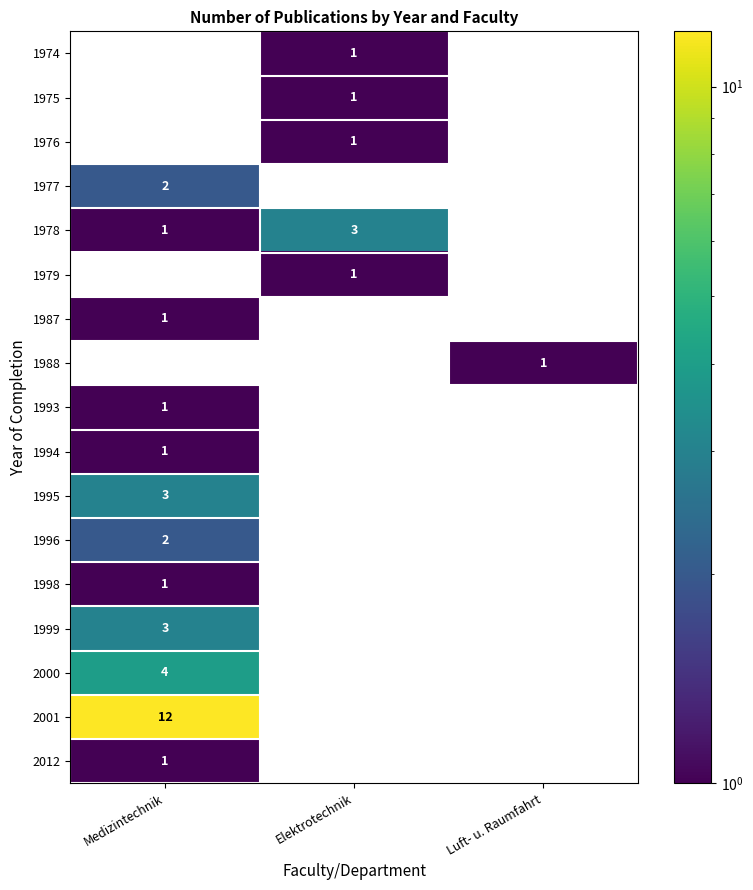

How many distinct data groups are displayed?

17